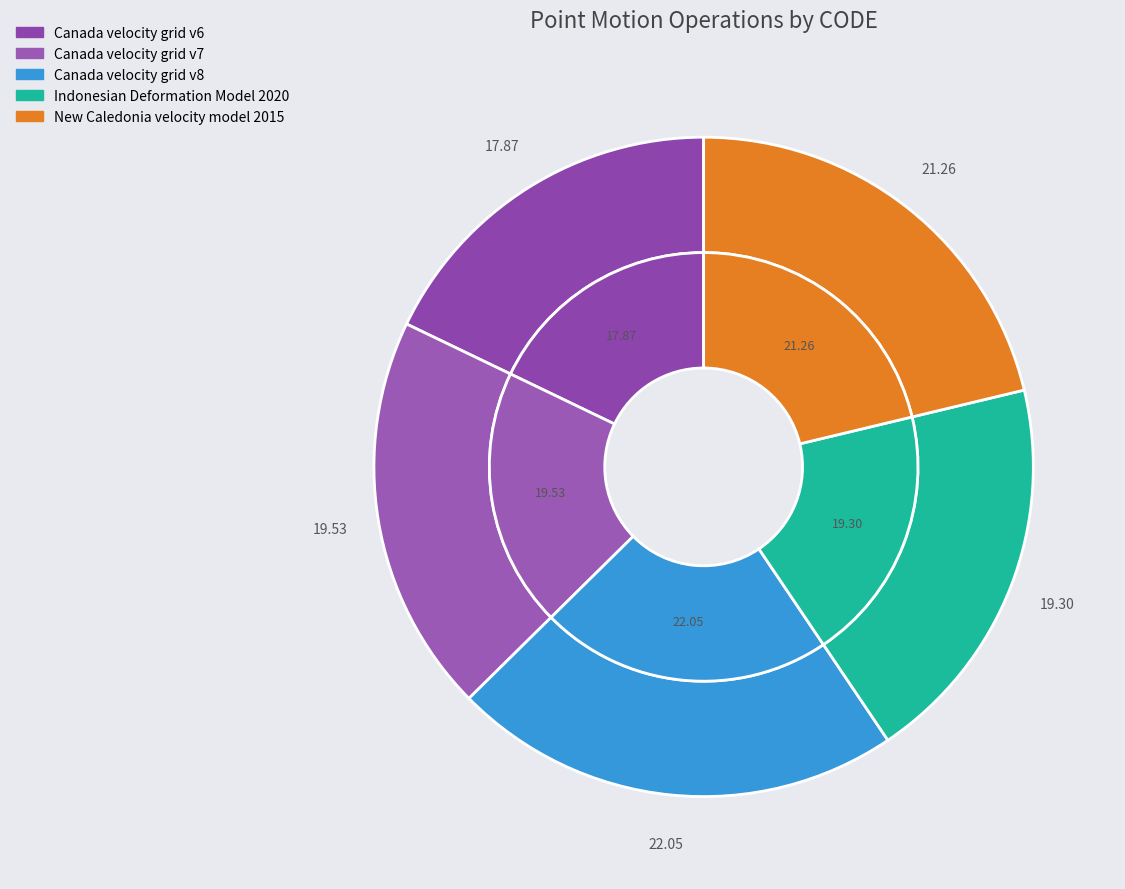

True or false: New Caledonia velocity model 2015 accounts for 15% of the total.

False